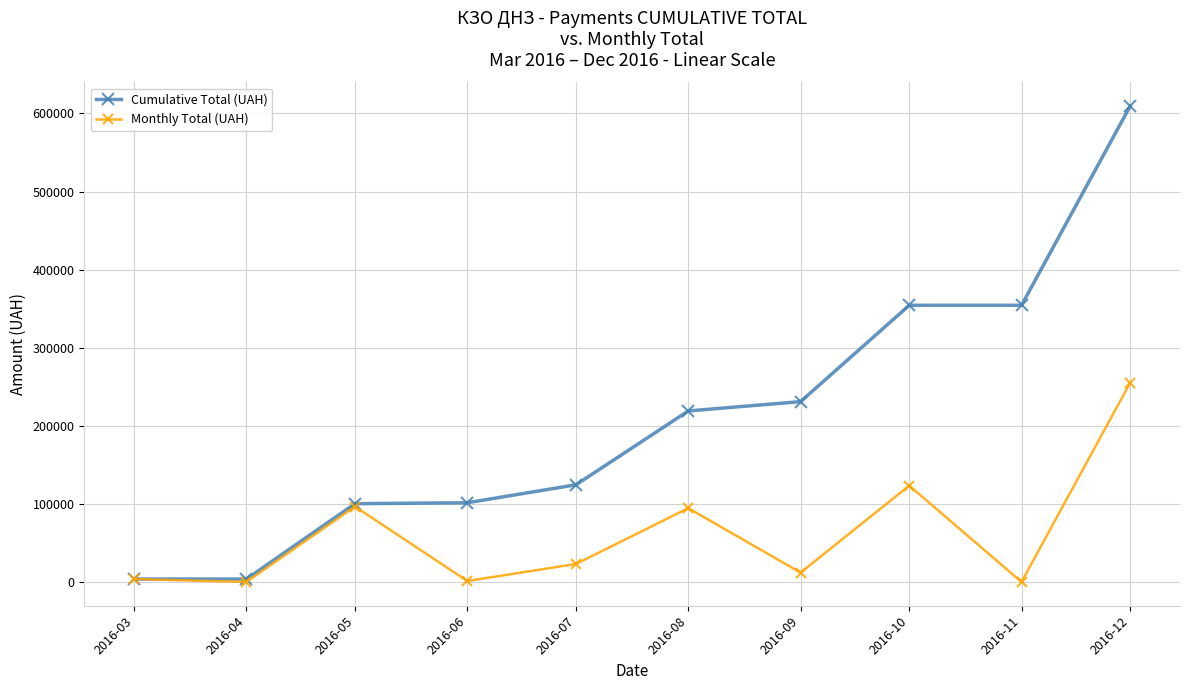

List the series in order of their peak value, lowest first.

Monthly Total (UAH), Cumulative Total (UAH)